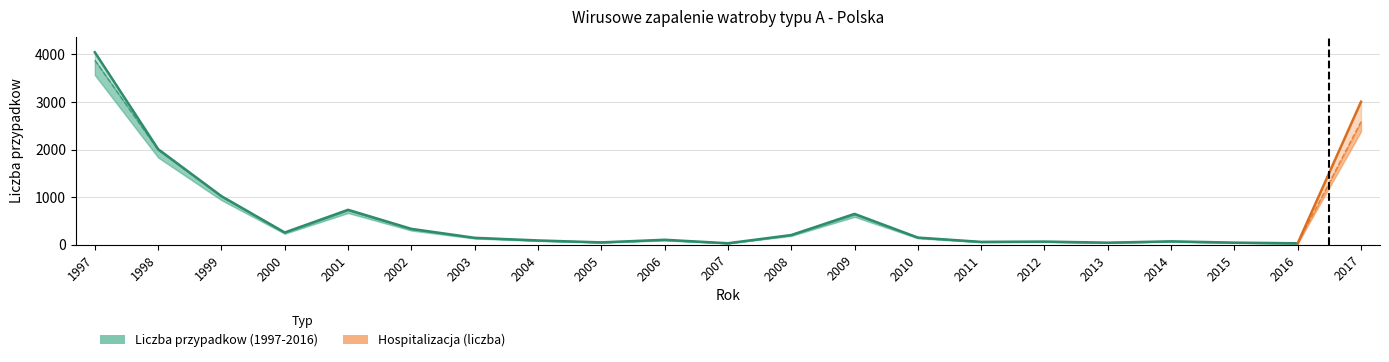

What is the difference between the second highest and second lowest values?

1975